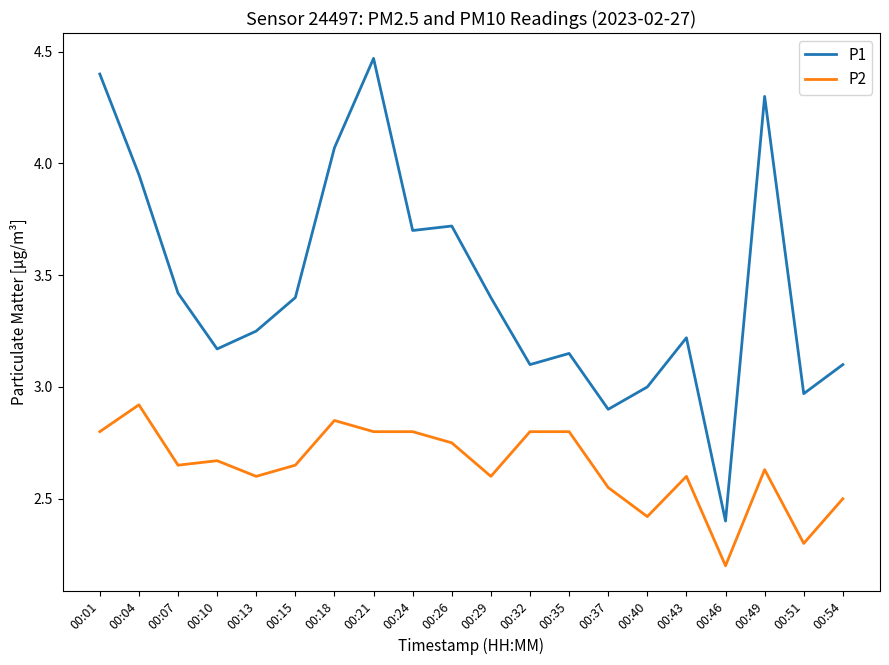

At which category does P1 reach its first local valley?

00:10